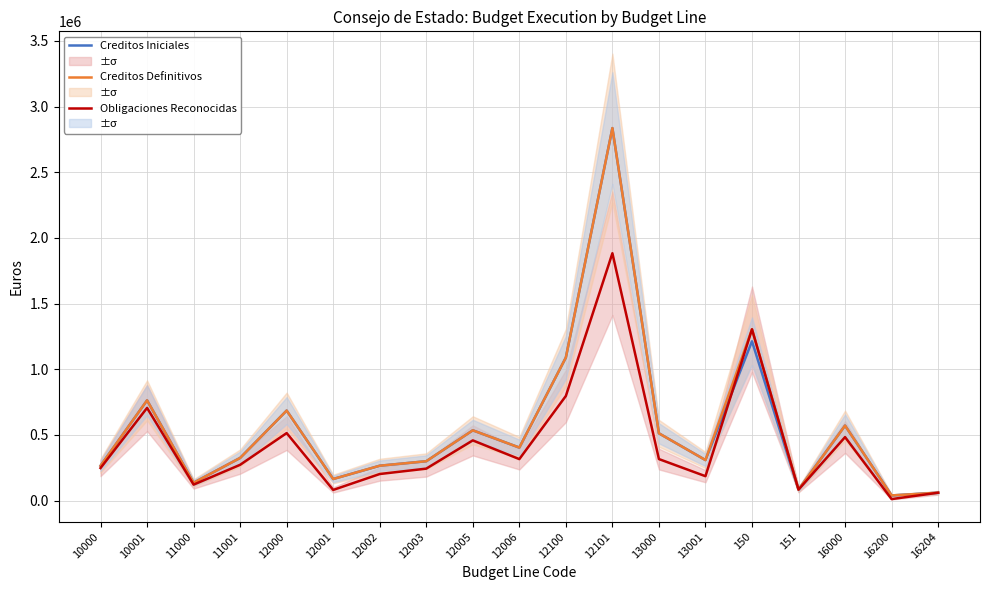

True or false: Creditos Definitivos has more than 1 interior local peaks.

True